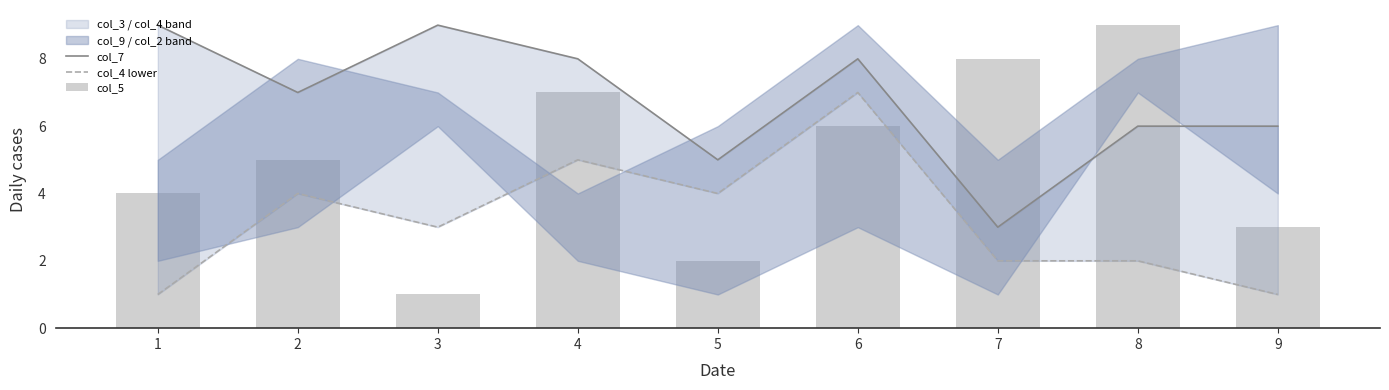

Is it true that col_5 equals 8 at 7?

True